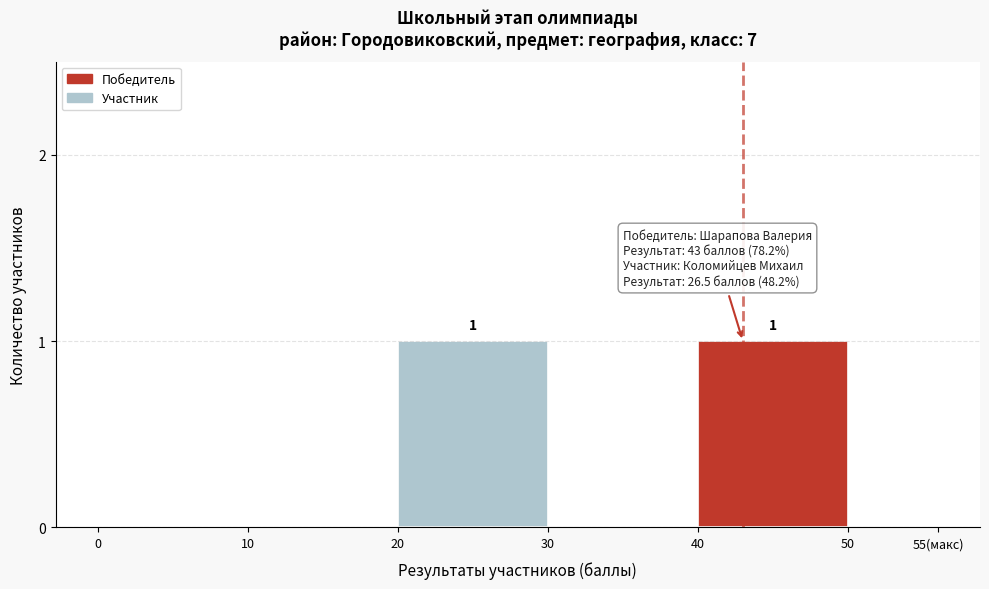

Reading left to right, transcribe all the data shown in this chart.

0=0	10=0	20=1	30=0	40=1	50=0